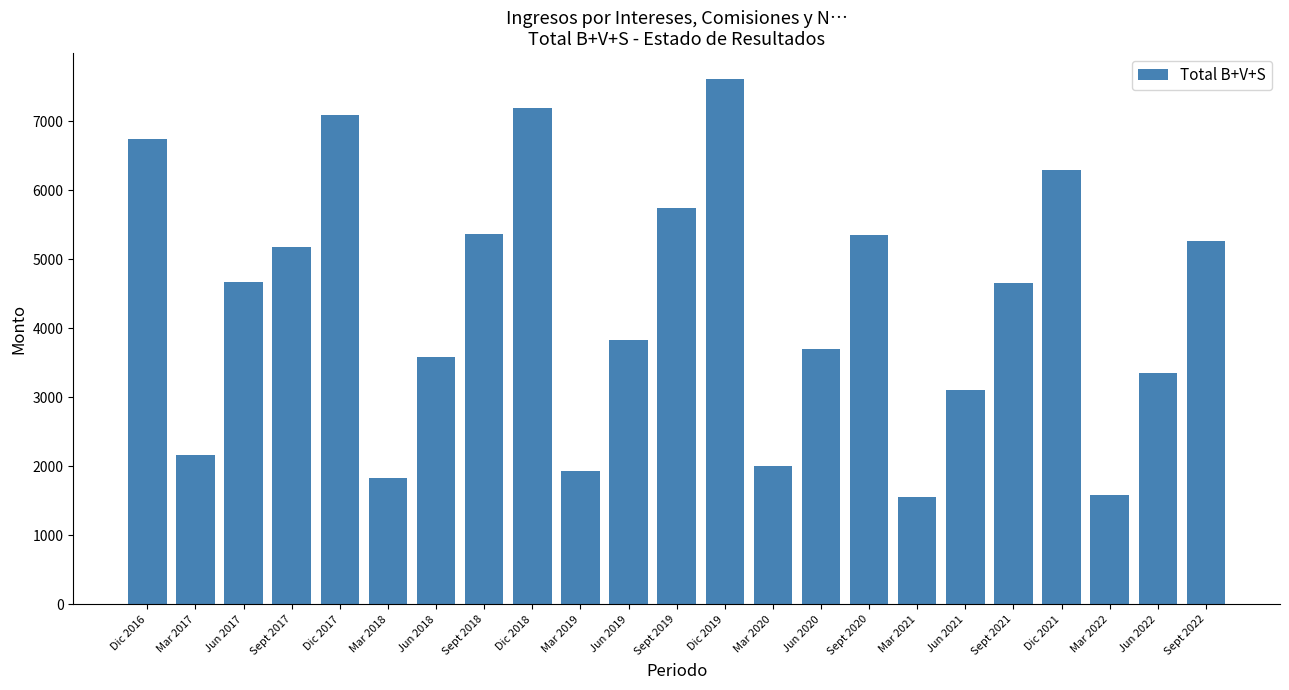

What is the greatest value displayed?

7608.8